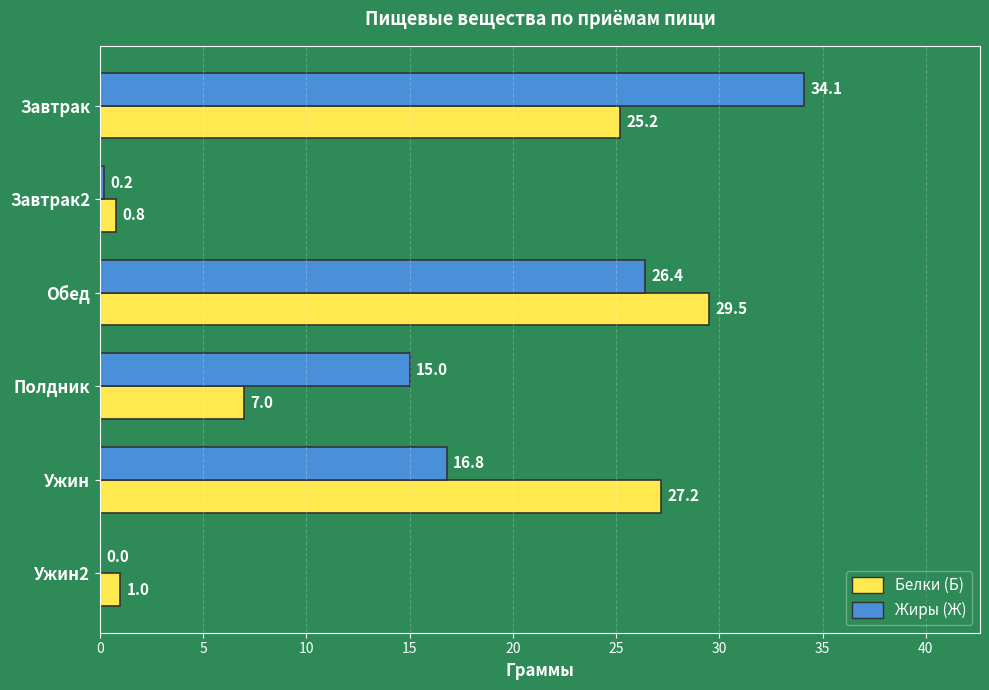

How many data points in Белки (Б) are above 25?

3